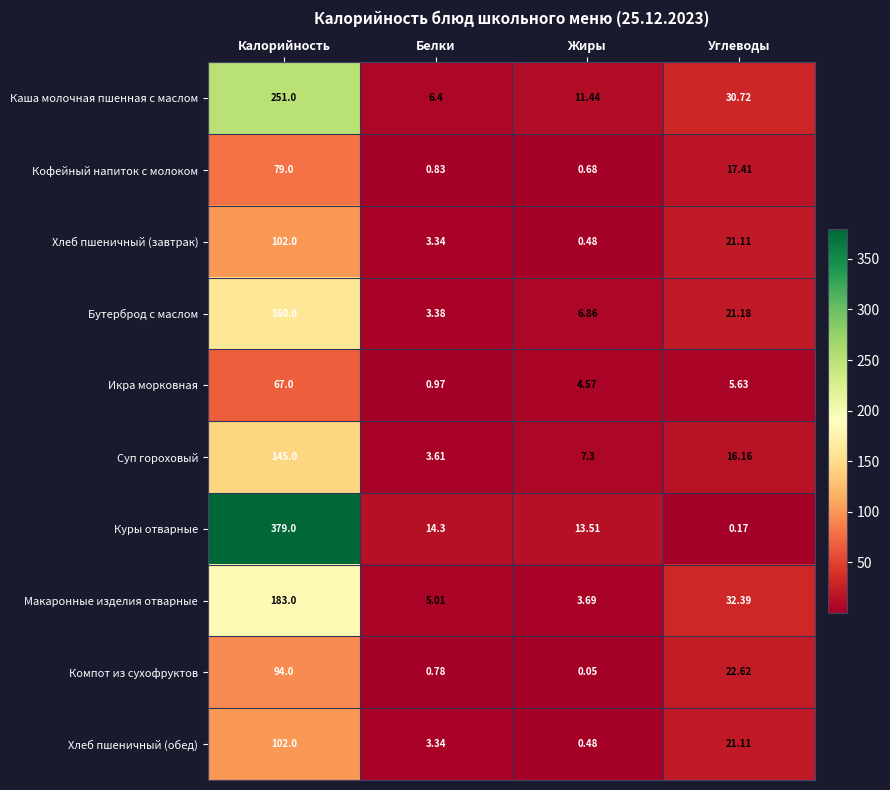

Where is Бутерброд с маслом nearest to the value 81?

Углеводы